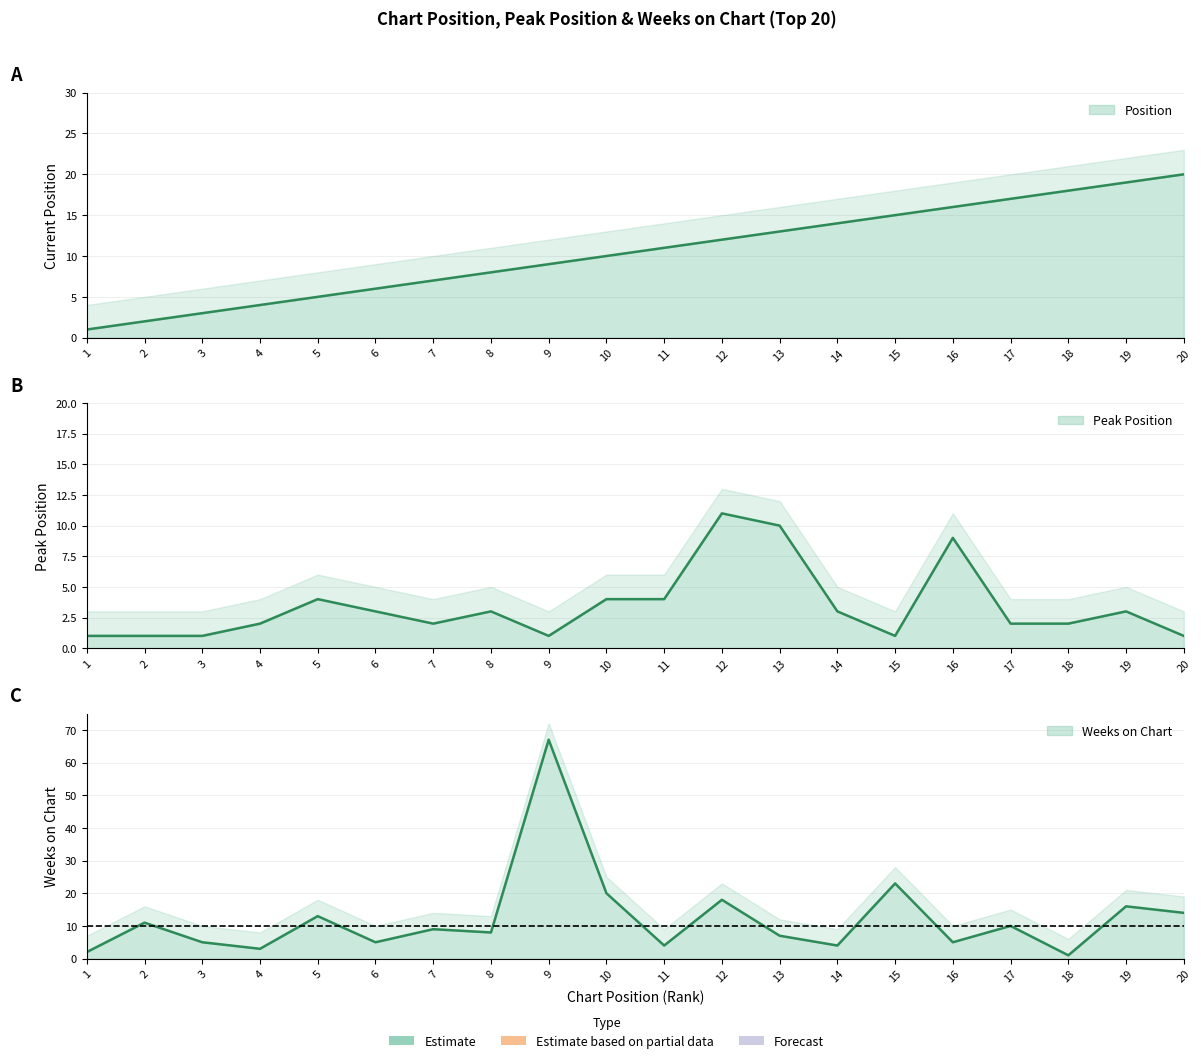

True or false: Peak Position has more than 0 interior local peaks.

True